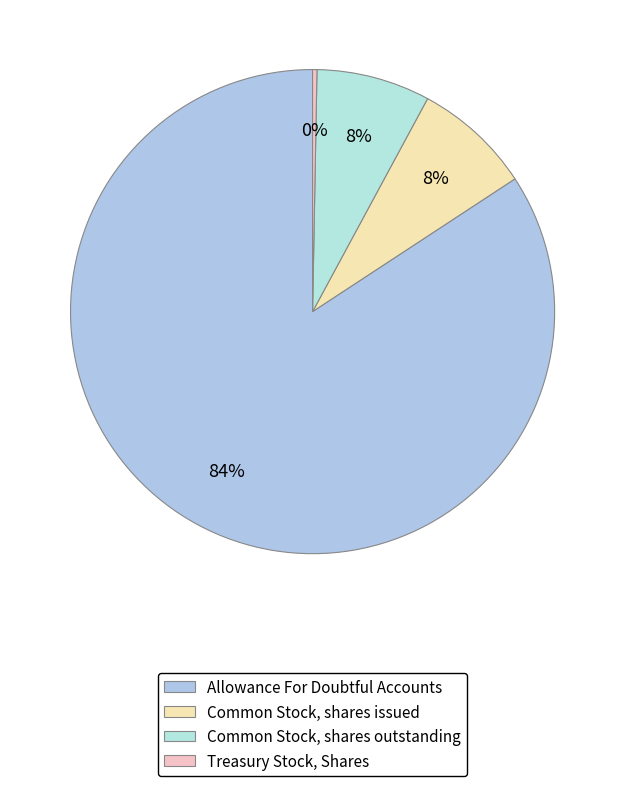

What is the largest slice in the pie chart?

Allowance For Doubtful Accounts